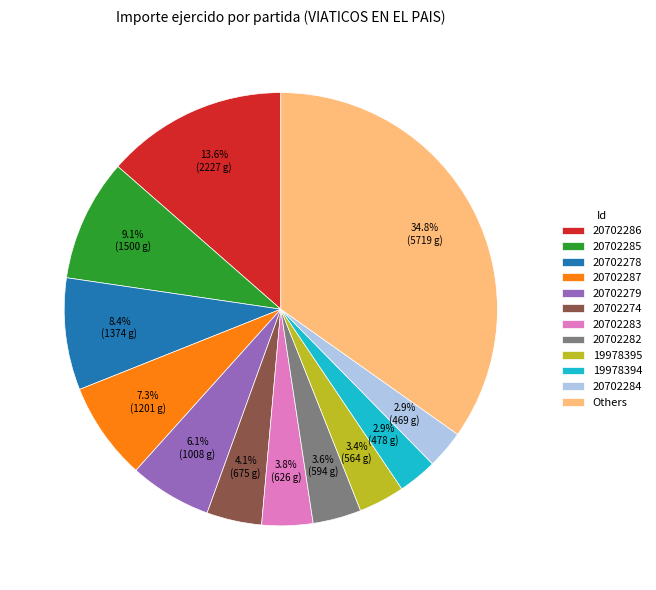

Combined, do 20702285 and 20702274 account for over 50%?

No